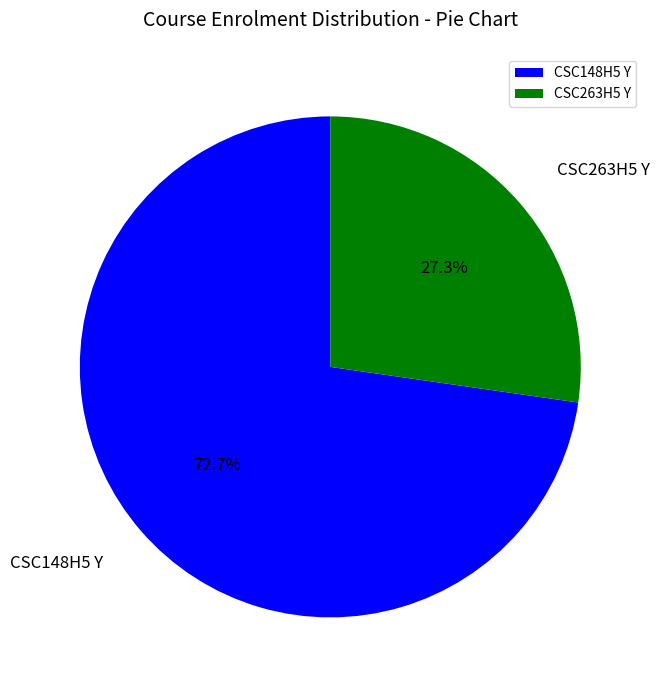

How many segments does this pie chart have?

2